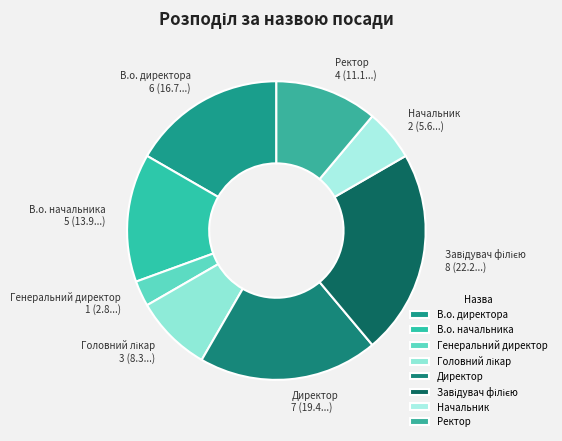

Is it true that Директор is 26% of the pie?

False